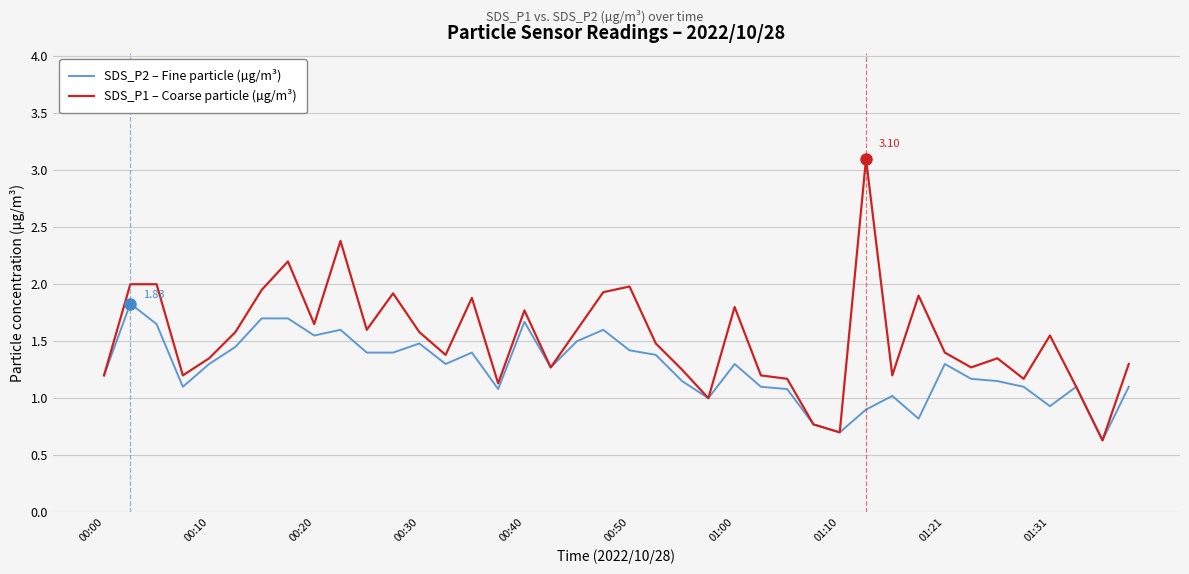

Does the chart display data point markers on the line(s)?

No